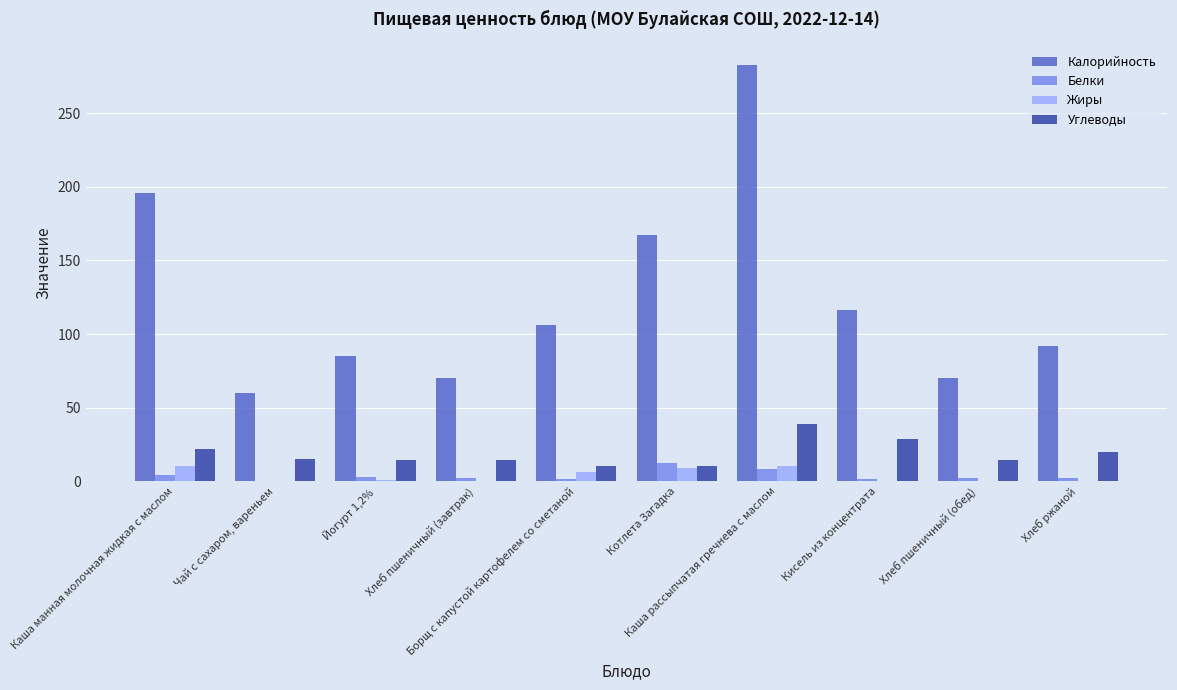

Are the bars horizontal?

No